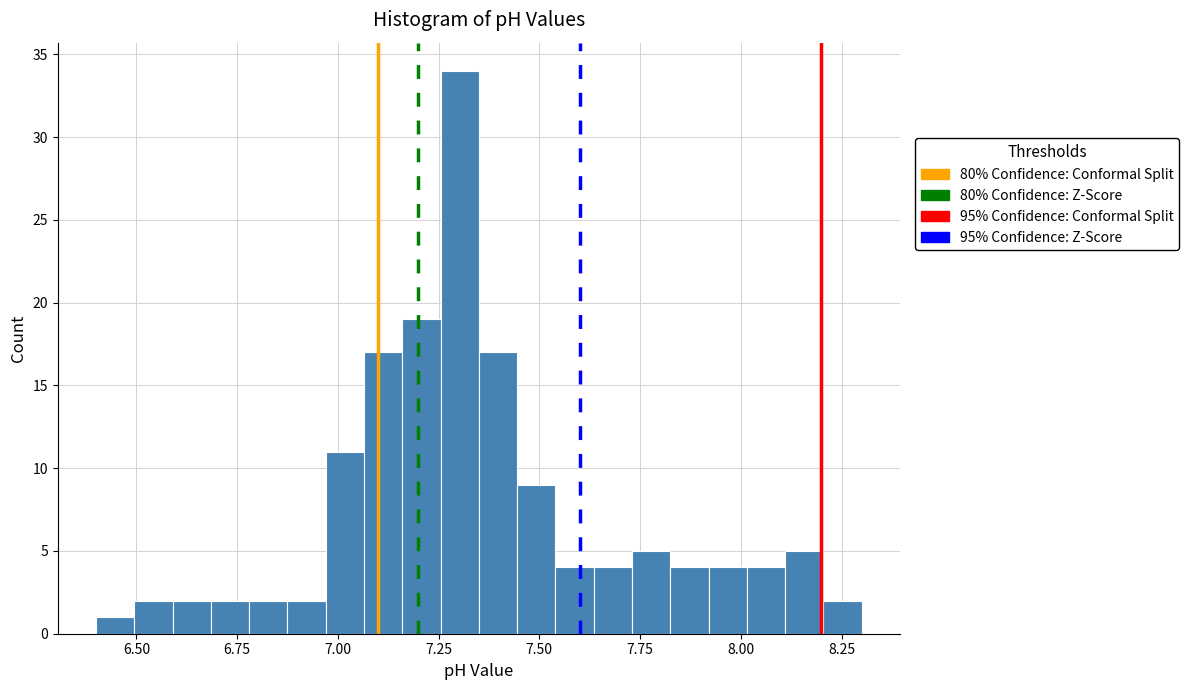

Around what value on the x-axis is the tallest bar? Give the approximate position of its centre, as read against the axis.

7.30